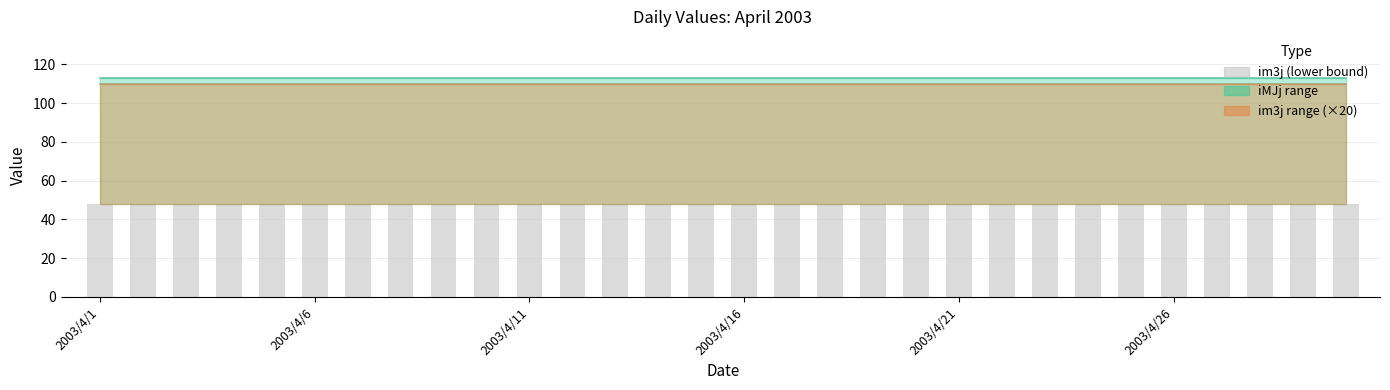

What is the value of the iMJj_lower bar at the 9th from the left?

48.0